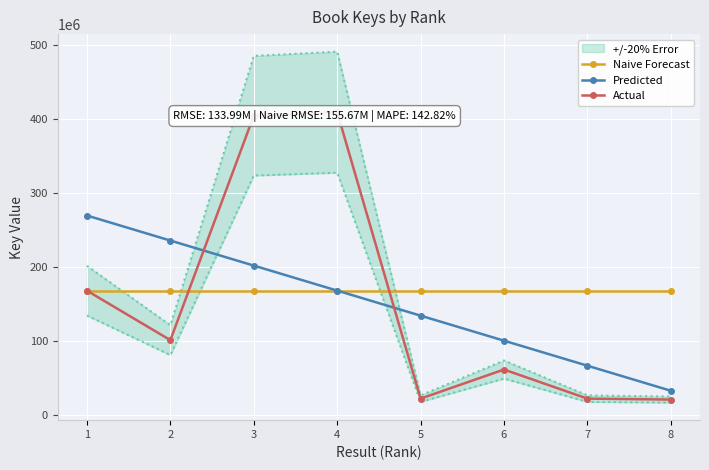

At which label is Predicted closest to 150758075?

5